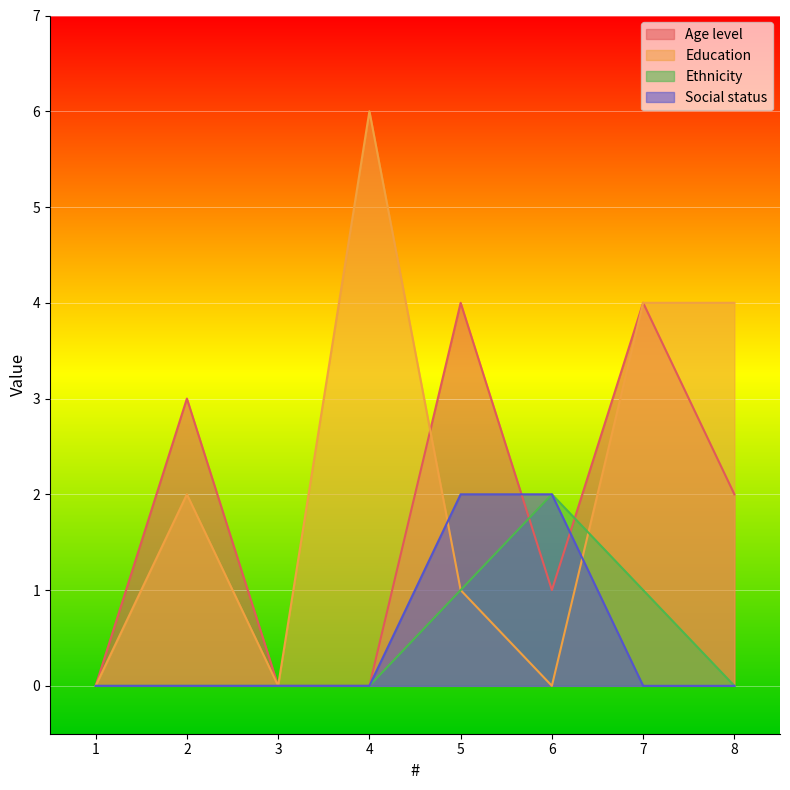

True or false: Social status has more than 1 interior local peaks.

False